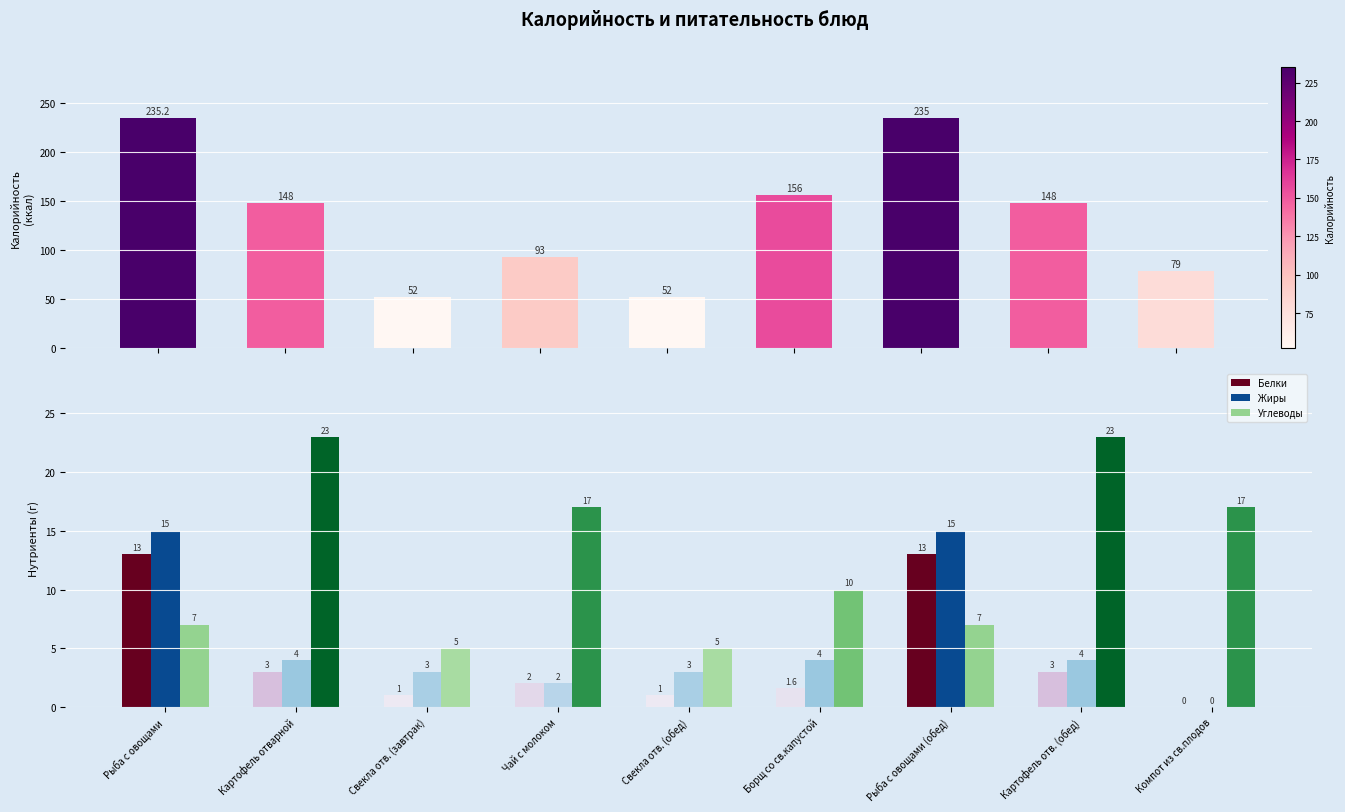

What is the greatest value displayed?

235.2